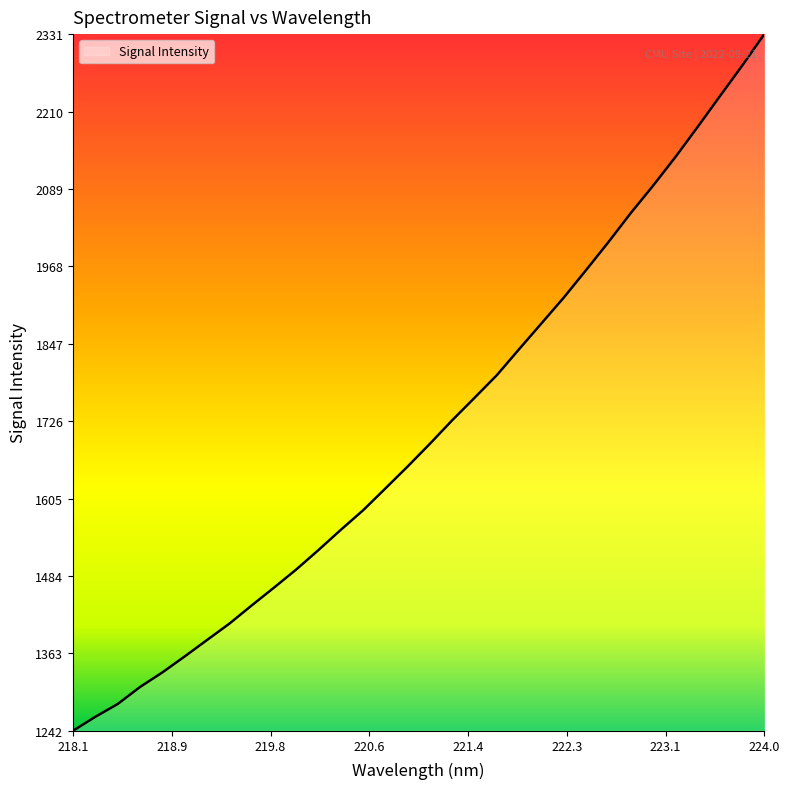

What is the difference between the maximum and minimum values?

1088.8